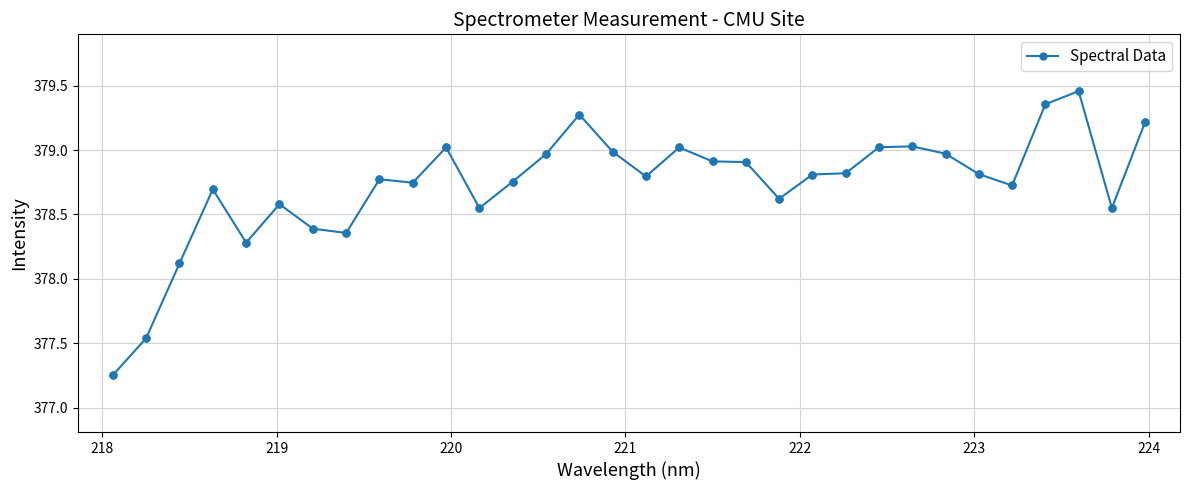

What is the value of the 19th point from the left?

378.9